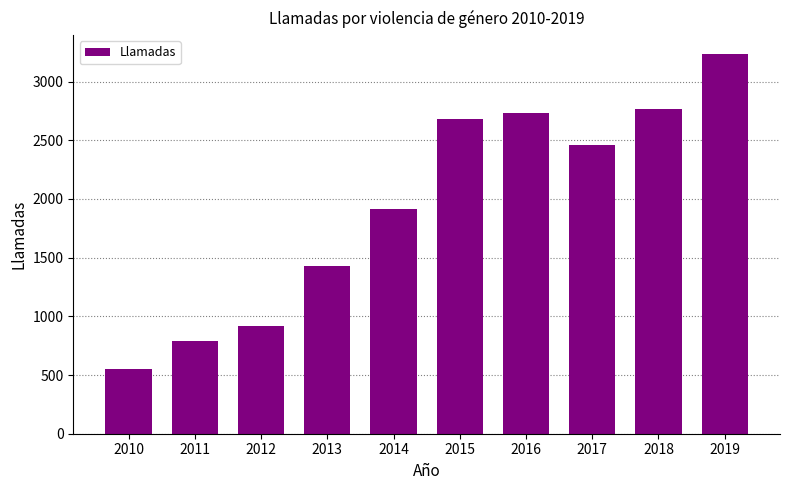

Which has a higher value, 2015 or 2016?

2016